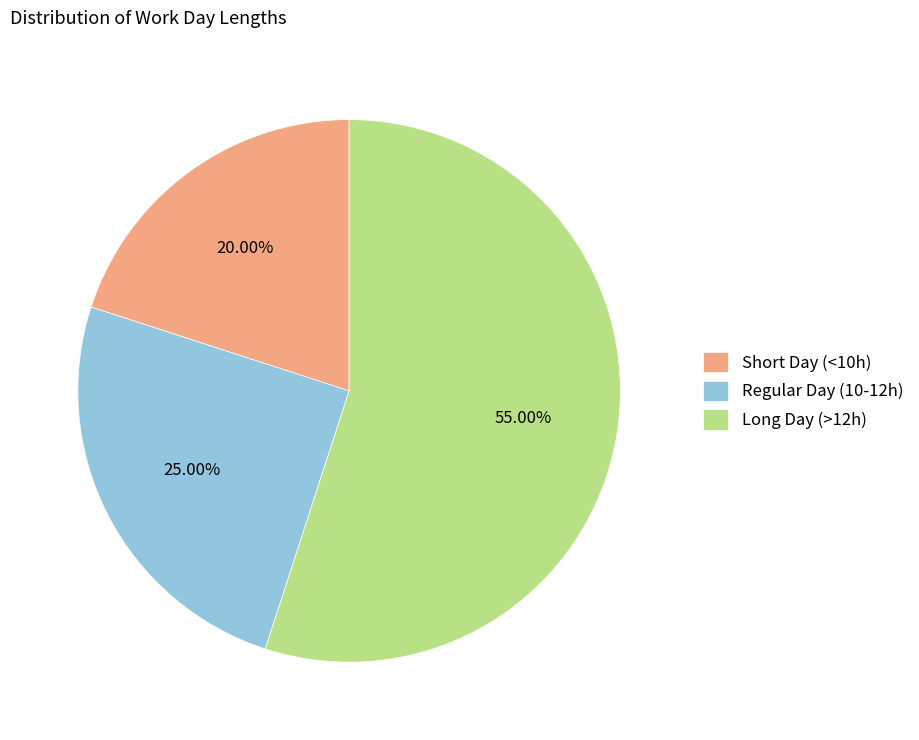

Between Regular Day (10-12h) and Short Day (<10h), which is larger?

Regular Day (10-12h)